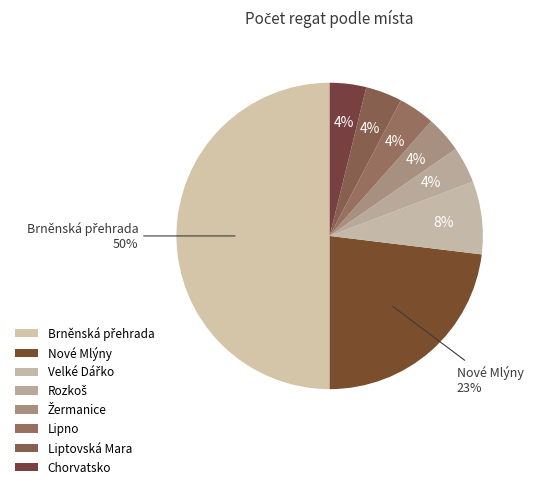

How many slices are in this pie chart?

8